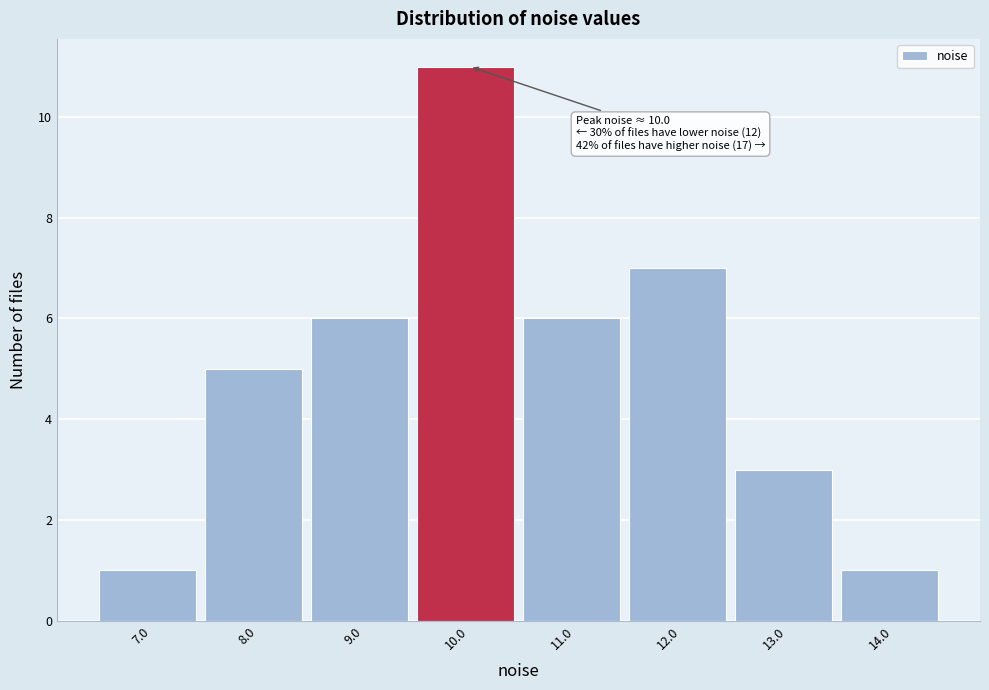

Which range on the x-axis has the tallest bar?

9.5 to 10.5